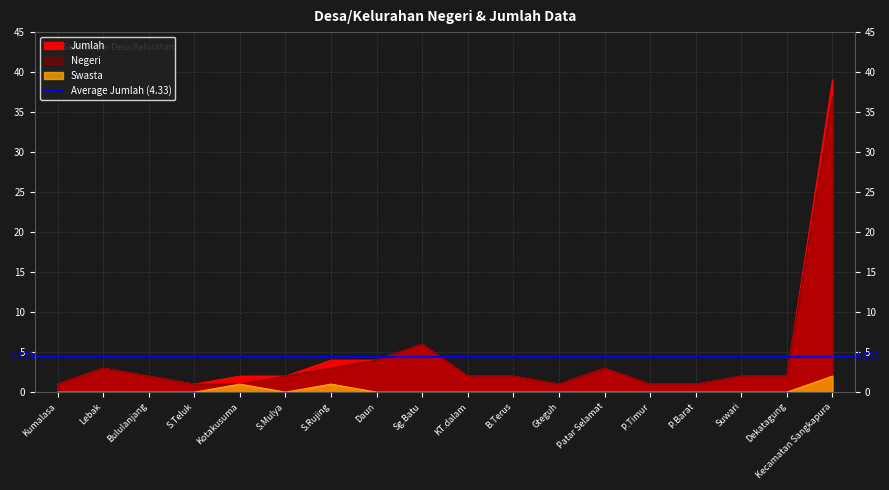

Count the Swasta values in the range 0 to 1.

17